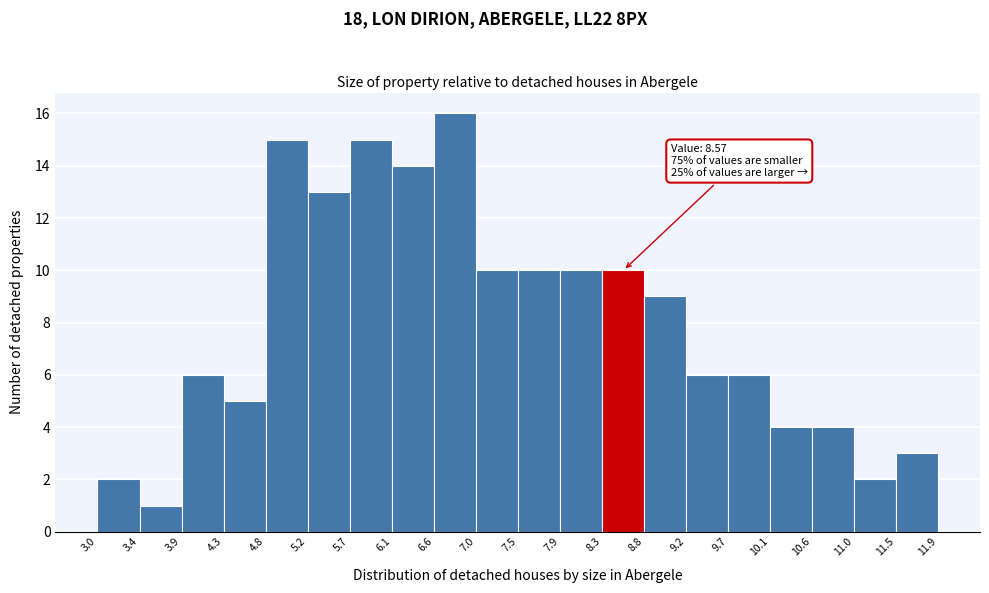

Which range on the x-axis has the tallest bar?

6.6 to 7.0